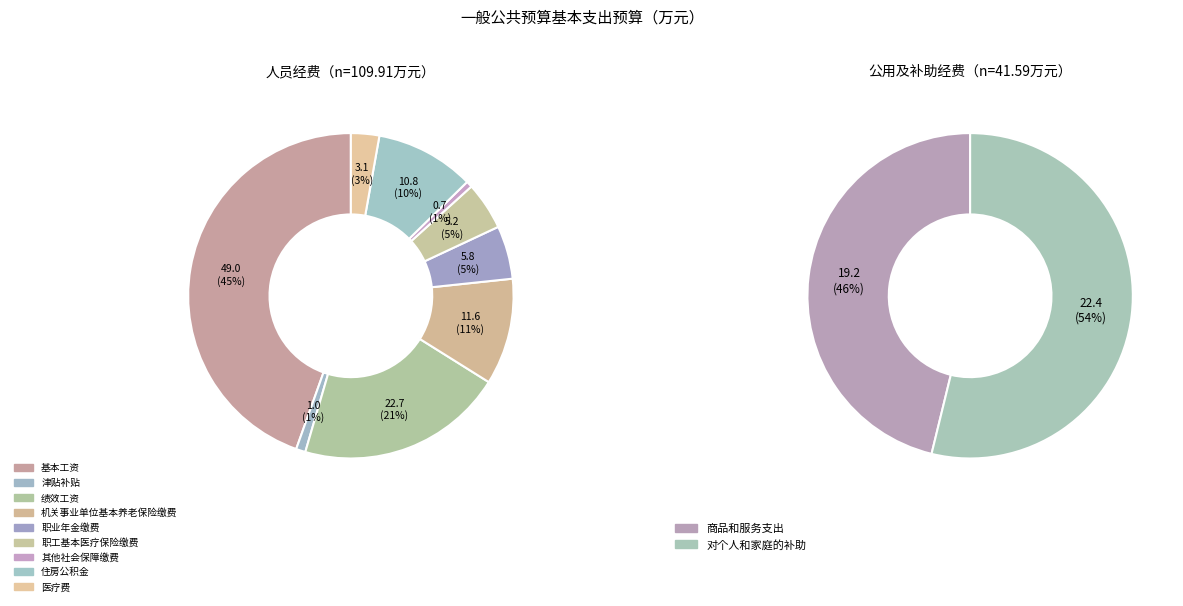

What is the smallest slice in the pie chart?

其他社会保障缴费